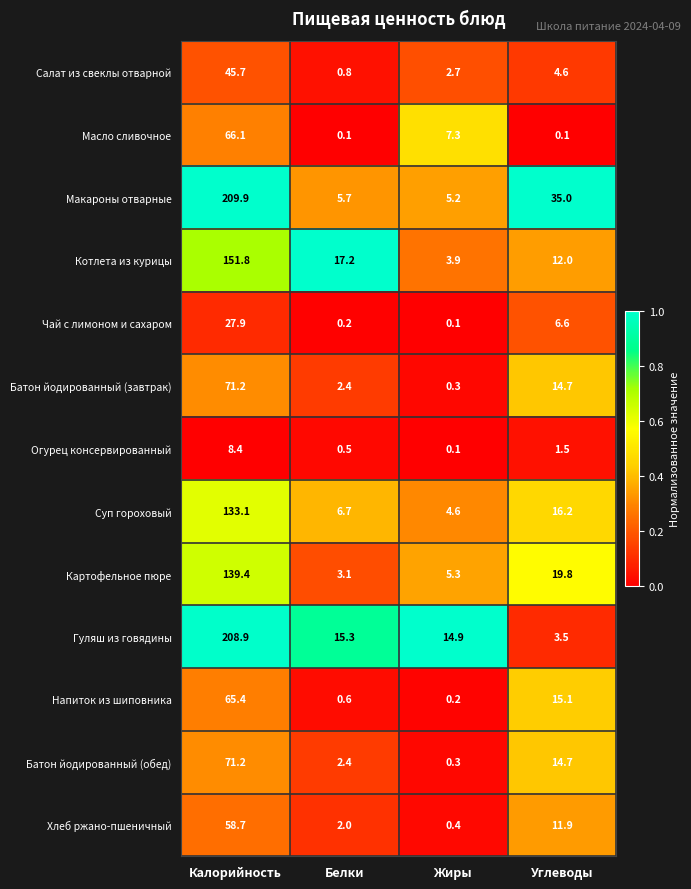

Is the value of Чай с лимоном и сахаром at Калорийность greater than the value of Хлеб ржано-пшеничный at Калорийность?

No